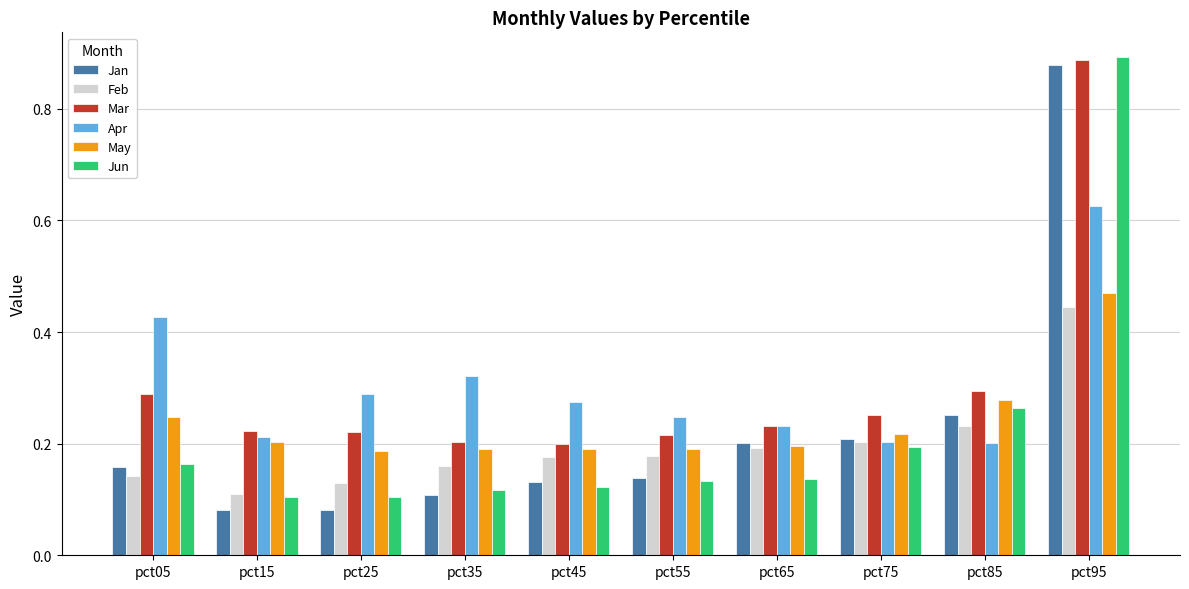

Does the chart contain any negative values?

No